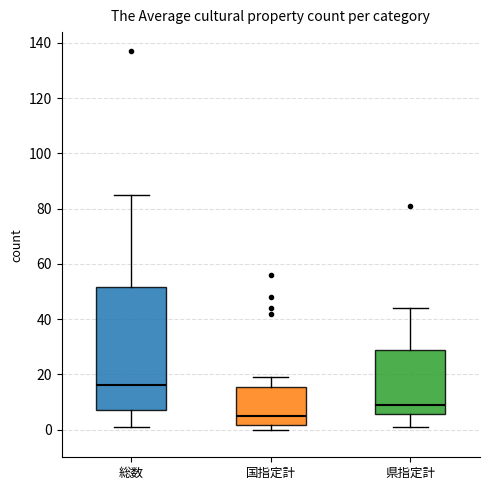

Reading left to right, read every box against the y-axis: the position of its median line, the range the box covers, and the ends of its whiskers. The values are not printed on the chart, so give them approximately, as read against the axis.

総数: median 16, box 8 to 52, whiskers 2 to 86
国指定計: median 6, box 2 to 16, whiskers 0 to 20
県指定計: median 10, box 6 to 30, whiskers 2 to 44